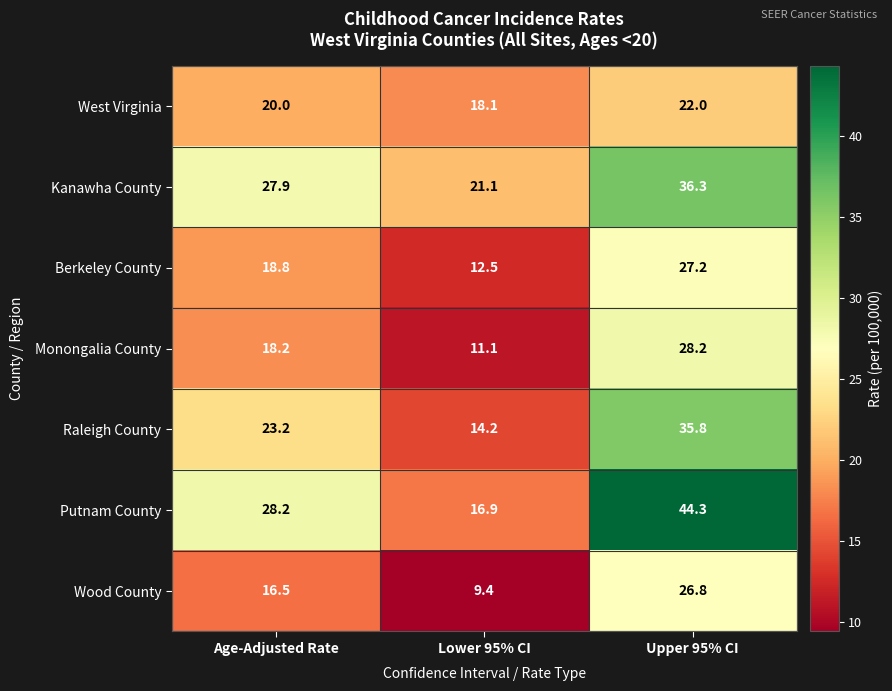

What is the total value across all series at Lower 95% CI?

103.3